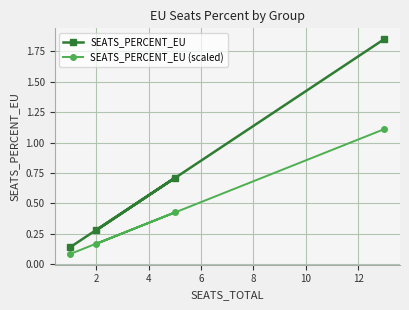

Which series has the widest spread of values?

SEATS_PERCENT_EU